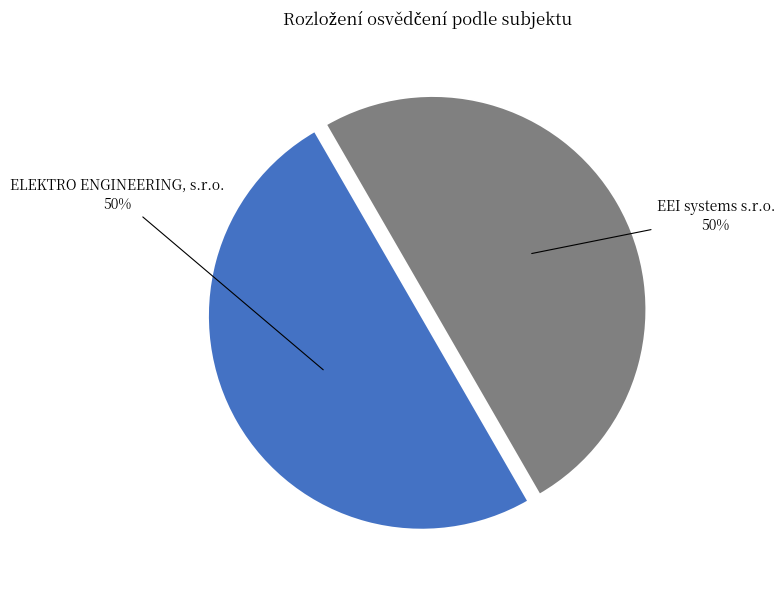

To the nearest percent, what portion does ELEKTRO ENGINEERING, s.r.o. represent?

50%